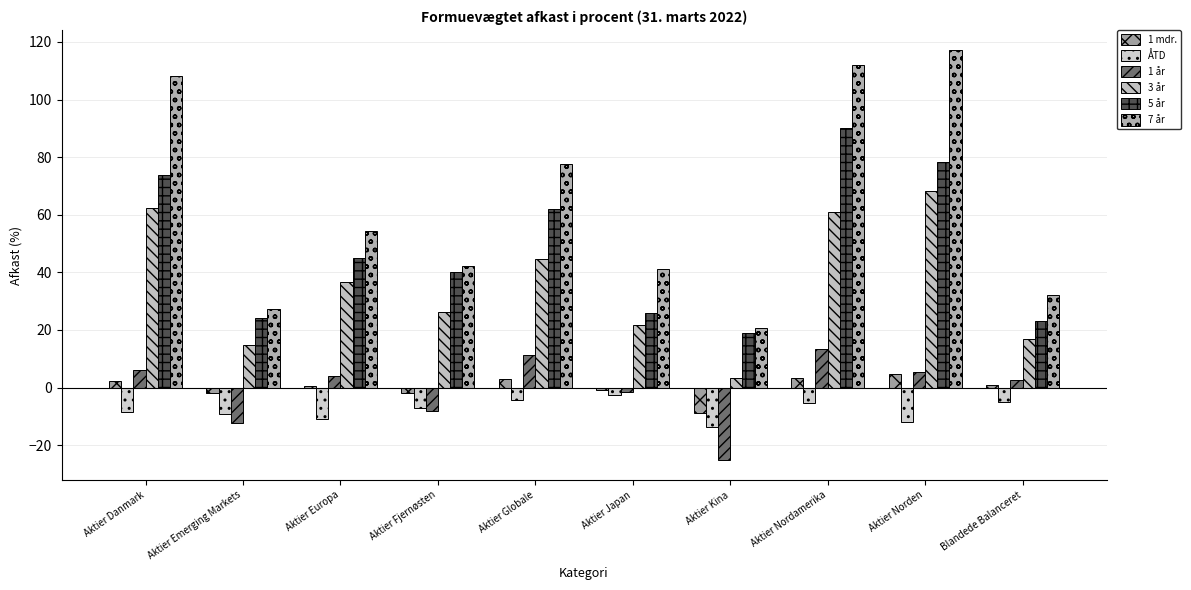

Reading left to right, transcribe all the data shown in this chart.

1 mdr.: 2.3	-1.7	0.5	-1.9	2.9	-0.7	-8.8	3.4	4.6	0.8
ÅTD: -8.6	-9.1	-10.8	-7.0	-4.4	-2.7	-13.5	-5.3	-11.9	-5.0
1 år: 6.3	-12.2	3.9	-8.2	11.3	-1.4	-25.0	13.6	5.3	2.7
3 år: 62.4	14.7	36.8	26.1	44.6	21.6	3.2	60.8	68.4	17.0
5 år: 73.7	24.3	44.9	40.2	62.0	26.0	18.9	90.1	78.2	23.1
7 år: 108.1	27.1	54.5	42.1	77.5	41.1	20.8	112.0	117.1	32.2